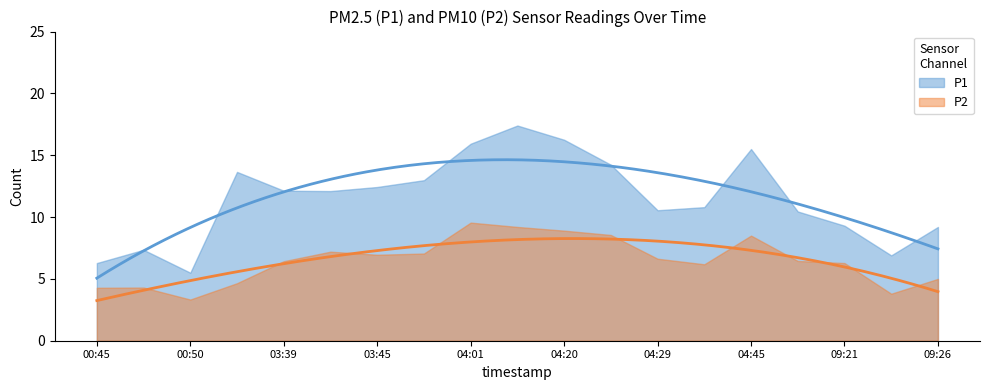

The P2 series shows 4.7 at 01:48. True or false?

True